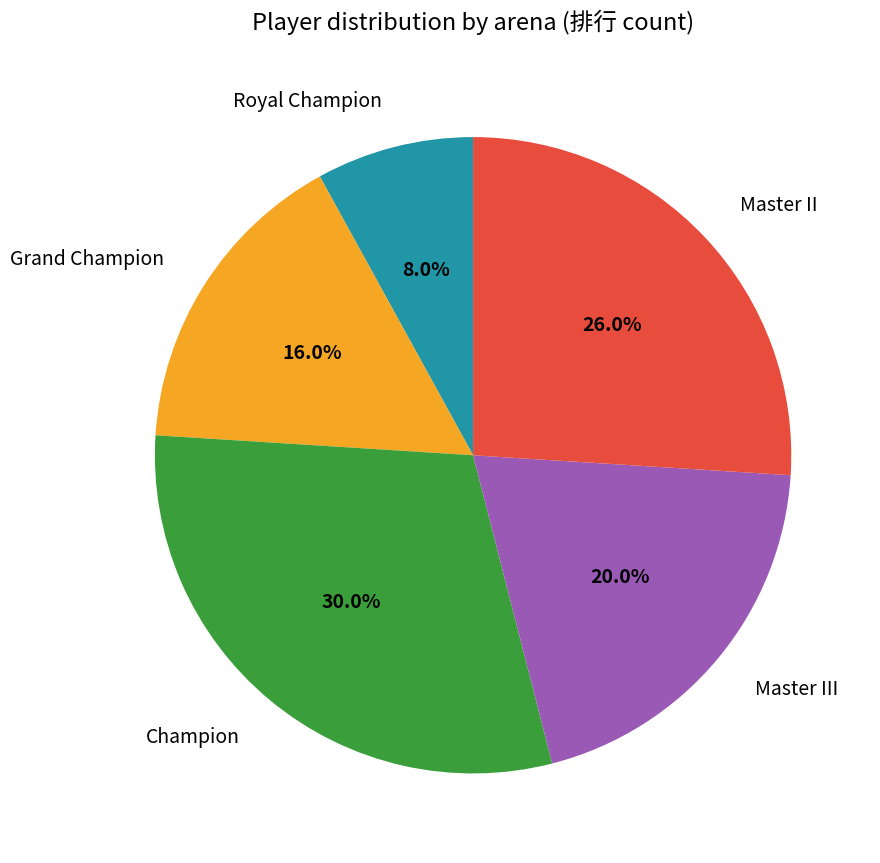

Is there any slice that represents more than half of the pie?

No